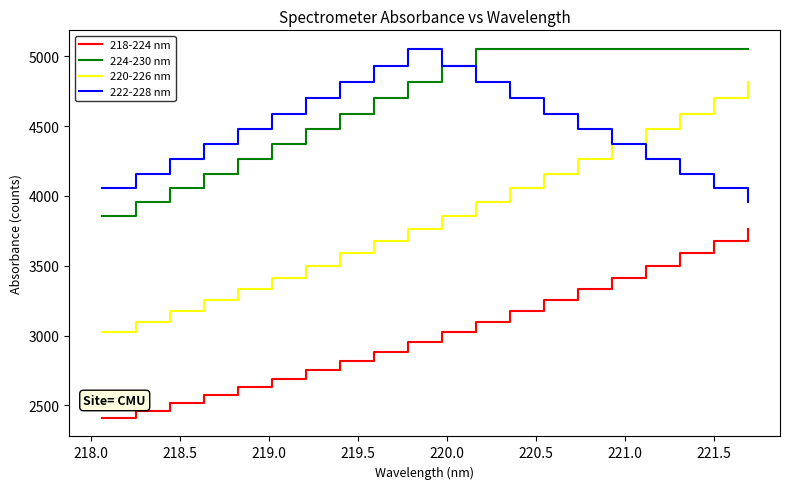

How many lines are shown in the chart?

4